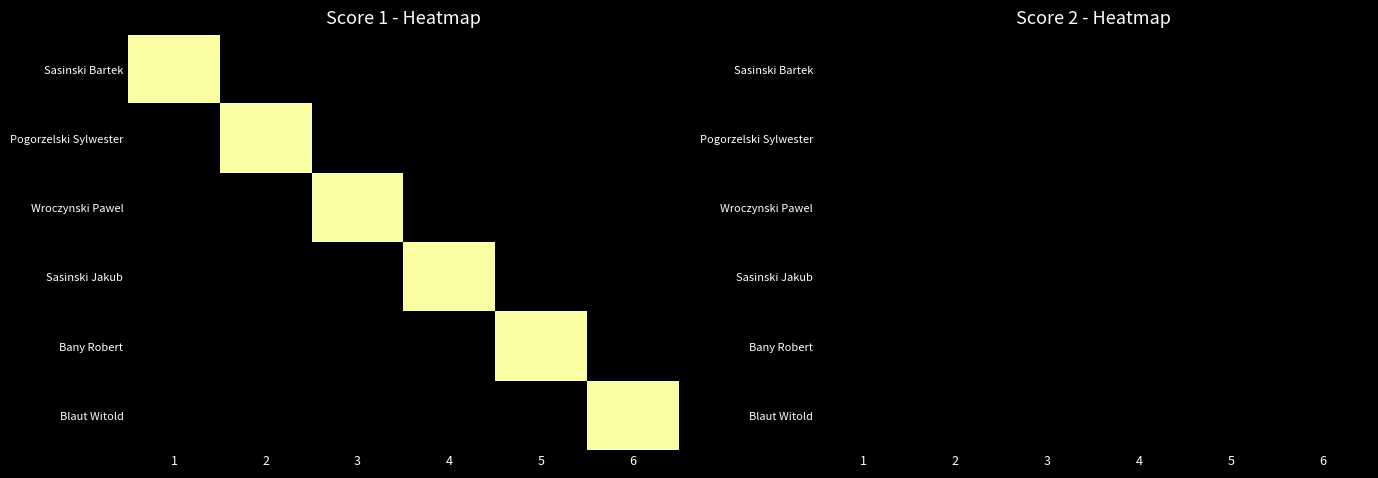

What is the sum of all Wroczynski Pawel values?

25